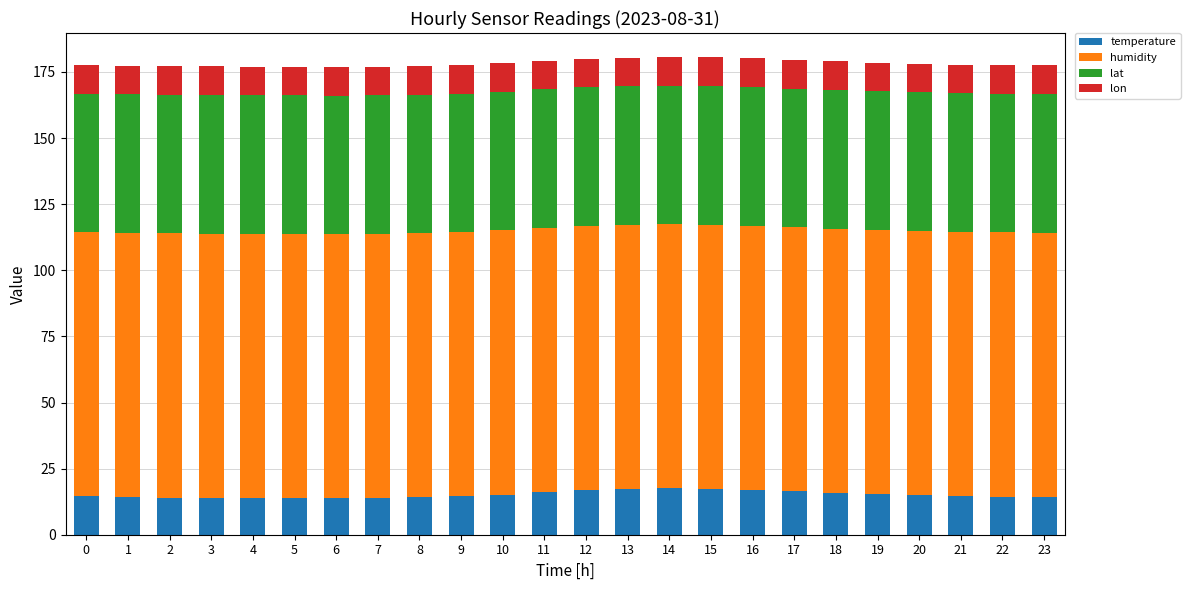

True or false: temperature has a value of 20.3 at 0.

False